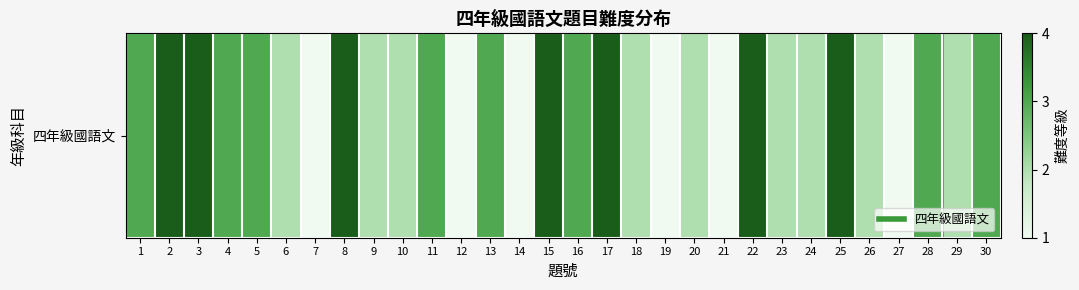

List the labels in order of value, largest first.

2, 3, 8, 15, 17, 22, 25, 1, 4, 5, 11, 13, 16, 28, 30, 6, 9, 10, 18, 20, 23, 24, 26, 29, 7, 12, 14, 19, 21, 27